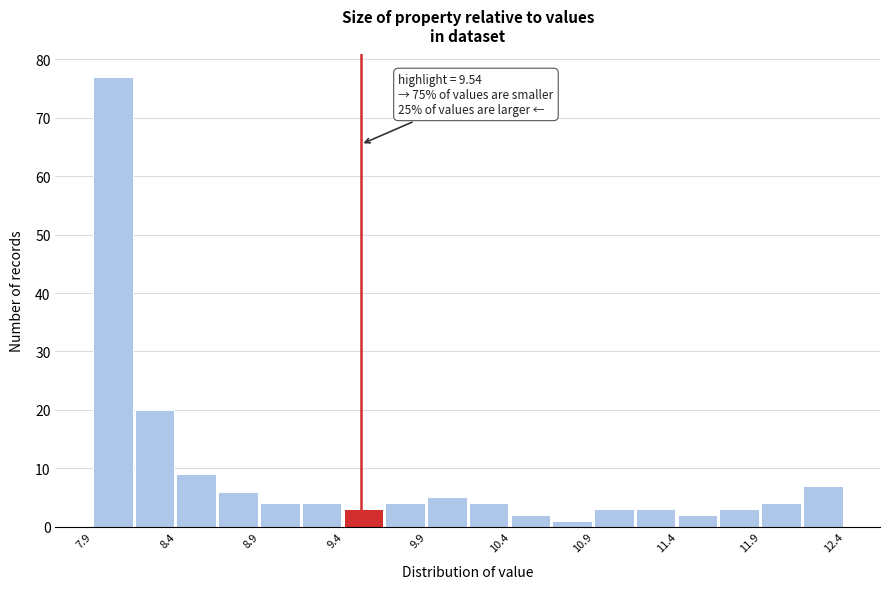

Which range on the x-axis has the tallest bar?

7.95 to 8.20